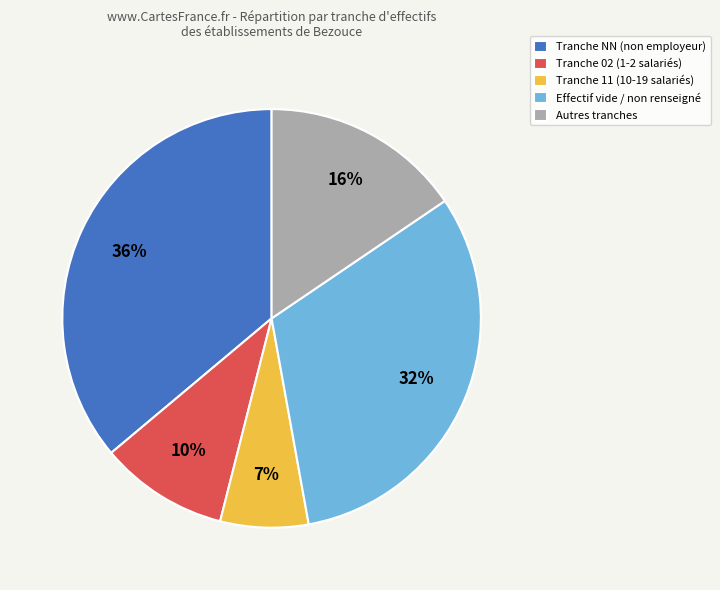

To the nearest percent, what percentage of the pie is Tranche 02 (1-2 salariés)?

10%